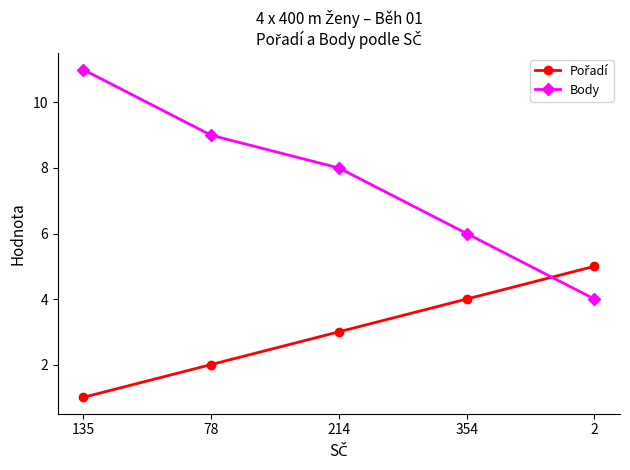

True or false: Body has more than 2 interior local peaks.

False